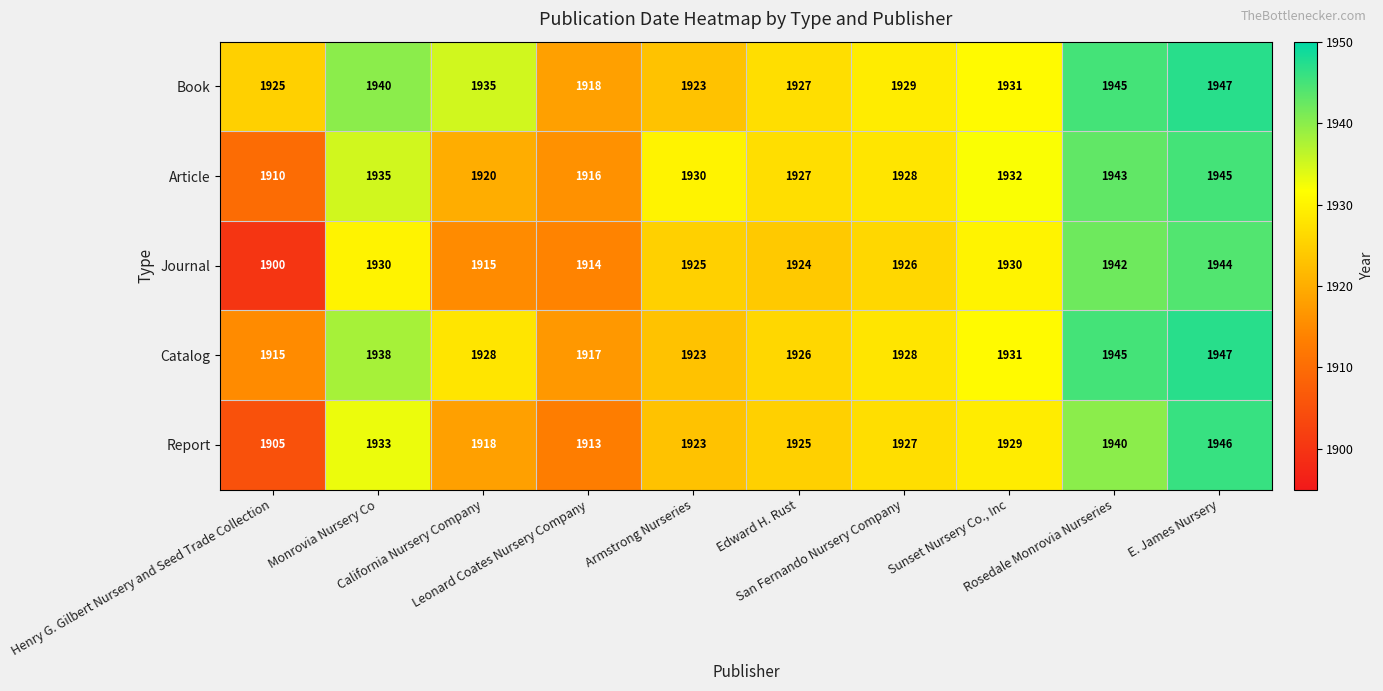

What is the difference between the maximum and second lowest values in the Article series?

29